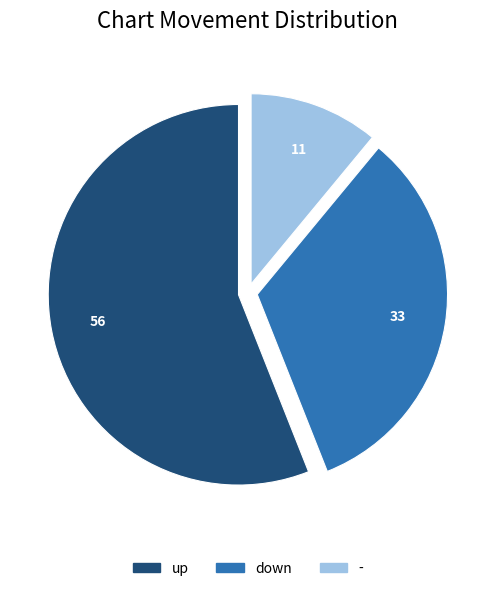

Count the number of slices in the pie.

3